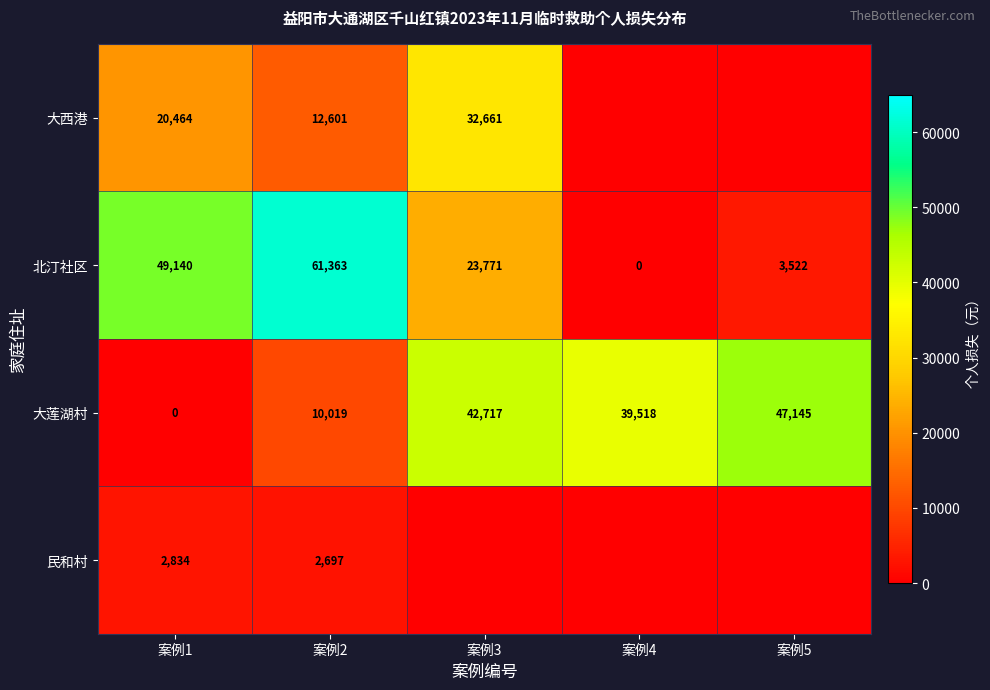

Rank the series at 案例1 from lowest to highest value.

大莲湖村, 民和村, 大西港, 北汀社区